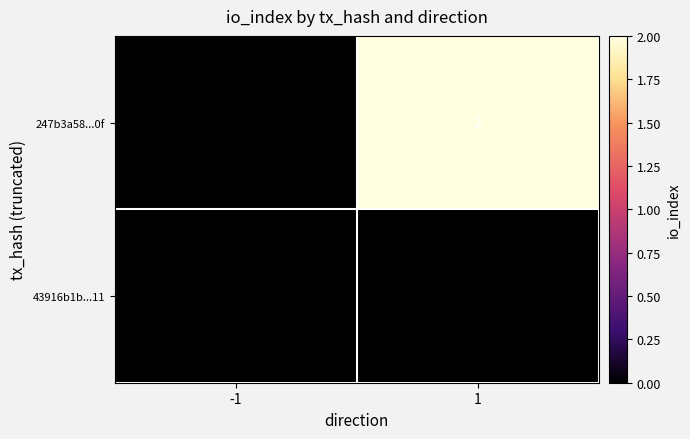

List the series in order of their peak value, lowest first.

43916b1b...11, 247b3a58...0f